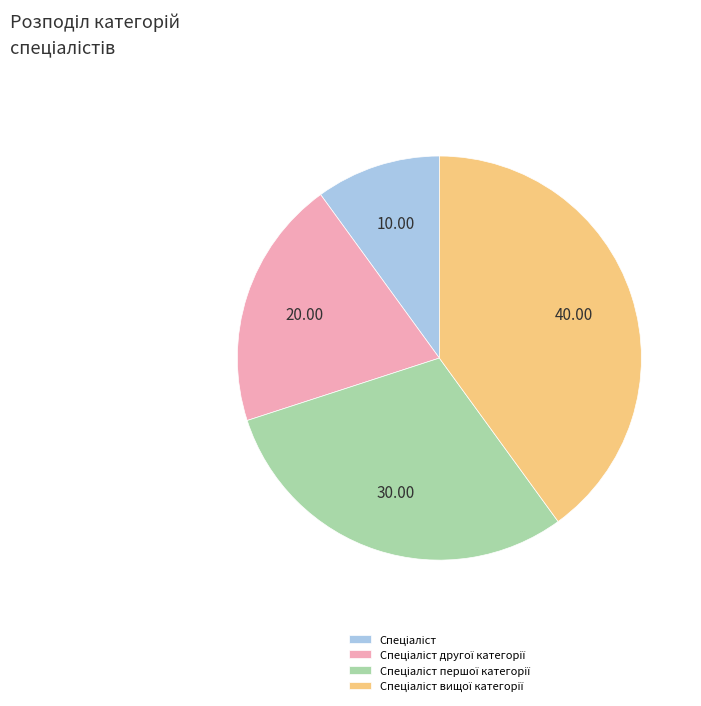

Does any single category account for the majority?

No